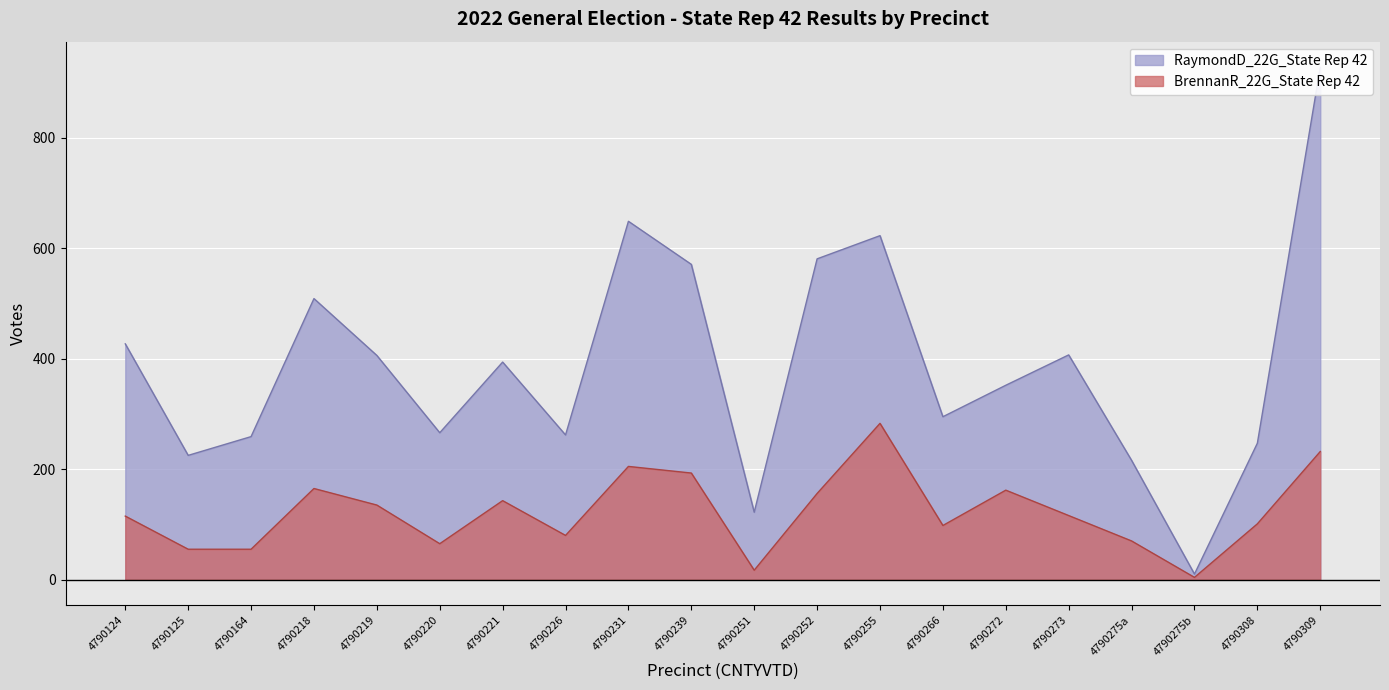

At which label does BrennanR_22G_State Rep 42 reach its minimum?

4790275b